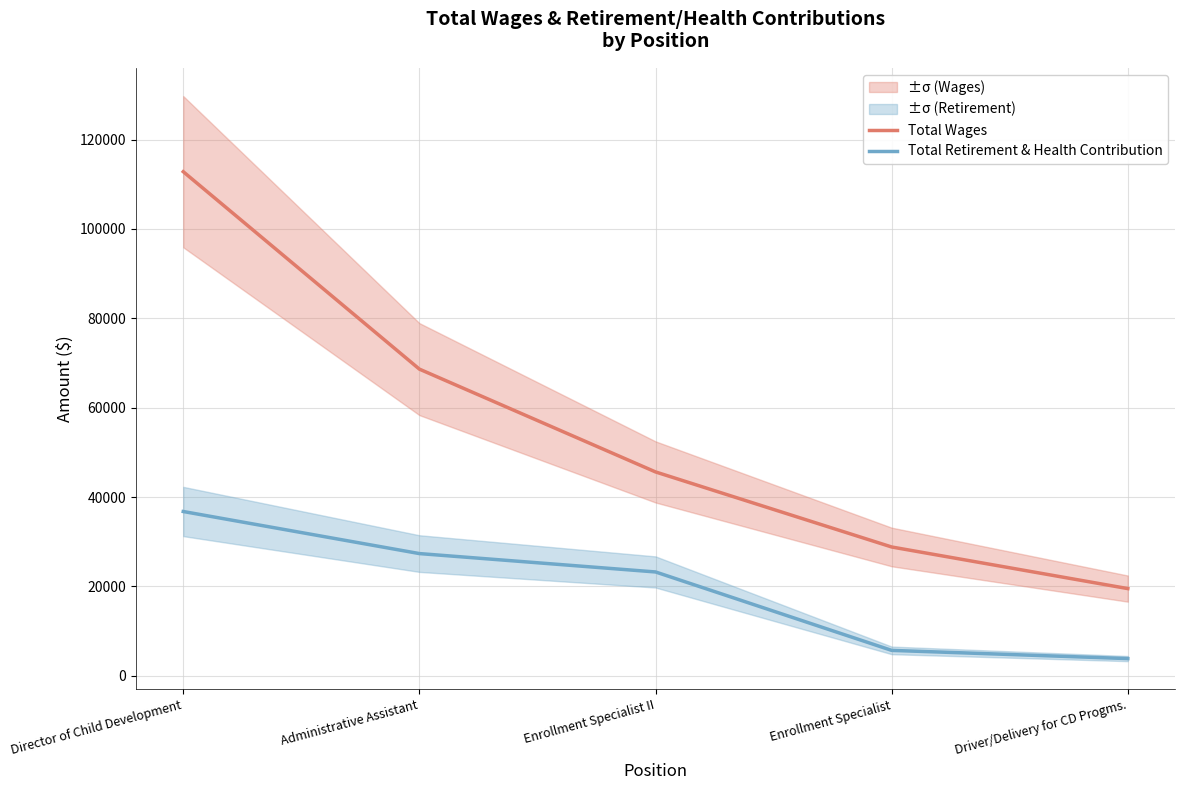

Count the number of data series in this chart.

2